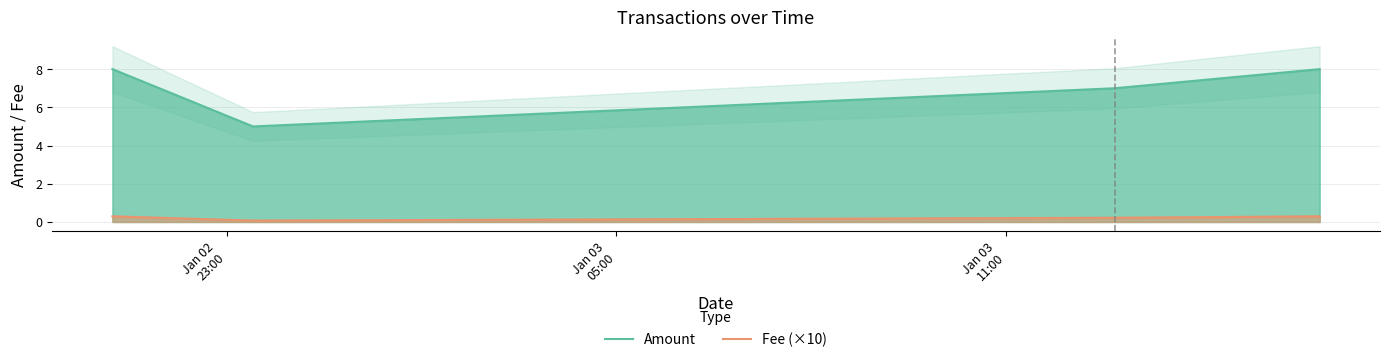

What is the lowest value of the Amount series?

5.0